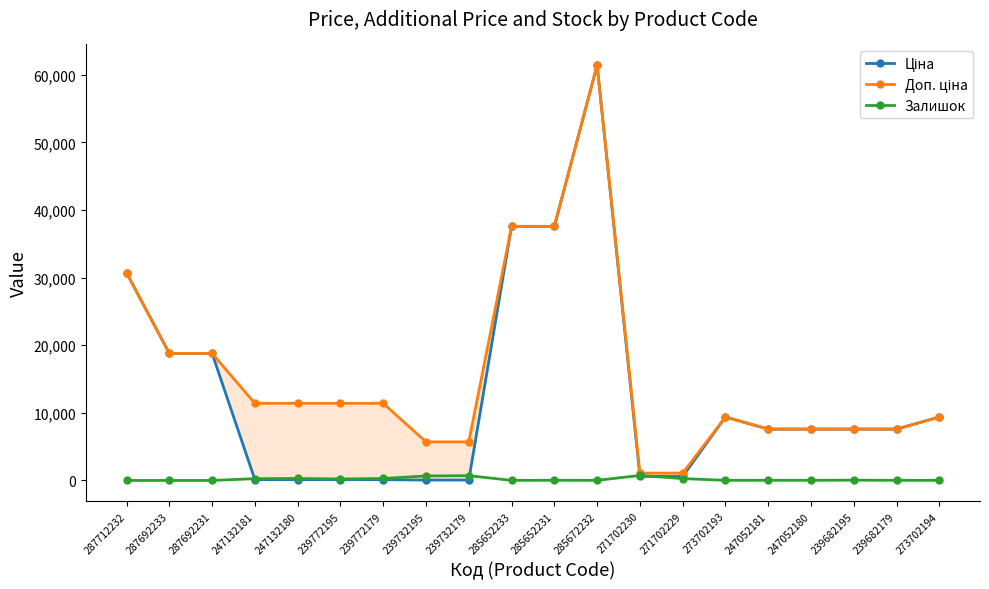

Which has a higher value, 247052181 or 247132180?

247052181